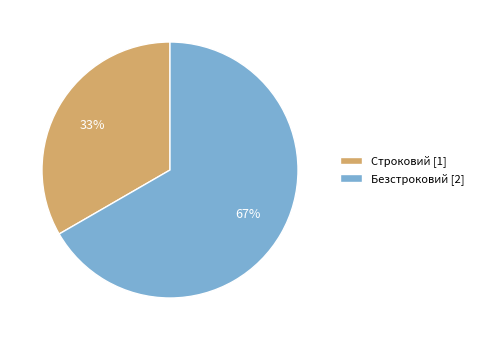

Count the number of slices in the pie.

2